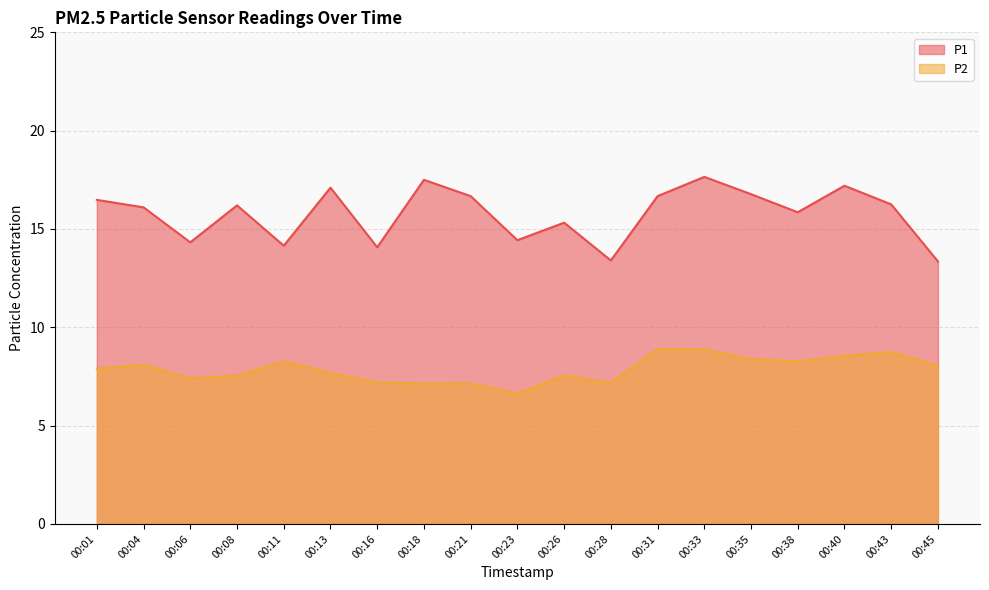

At which label does P1 first exceed 16?

00:01